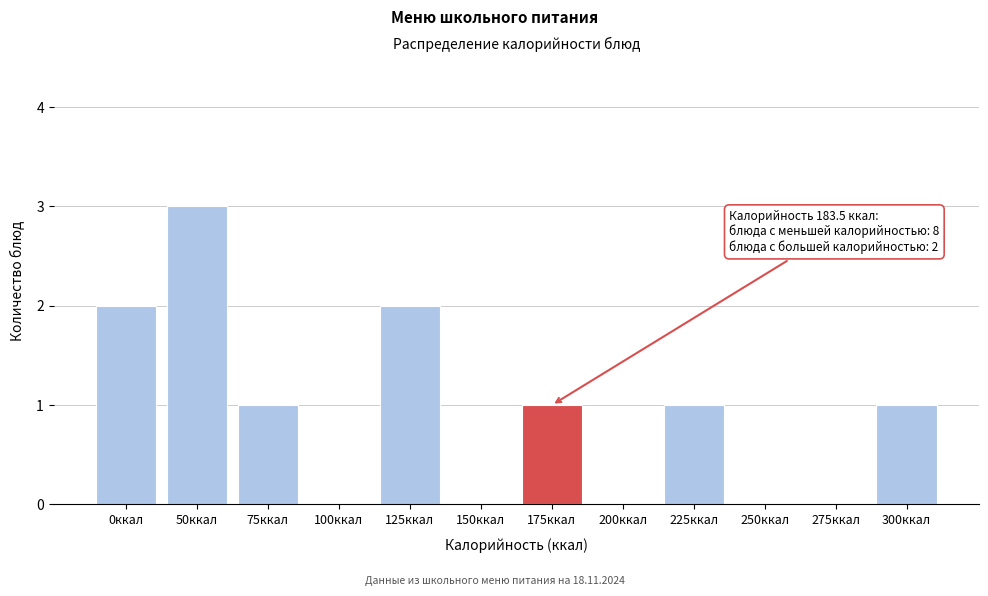

Reading right to left, list all the values displayed in this chart.

300ккал=1	275ккал=0	250ккал=0	225ккал=1	200ккал=0	175ккал=1	150ккал=0	125ккал=2	100ккал=0	75ккал=1	50ккал=3	0ккал=2